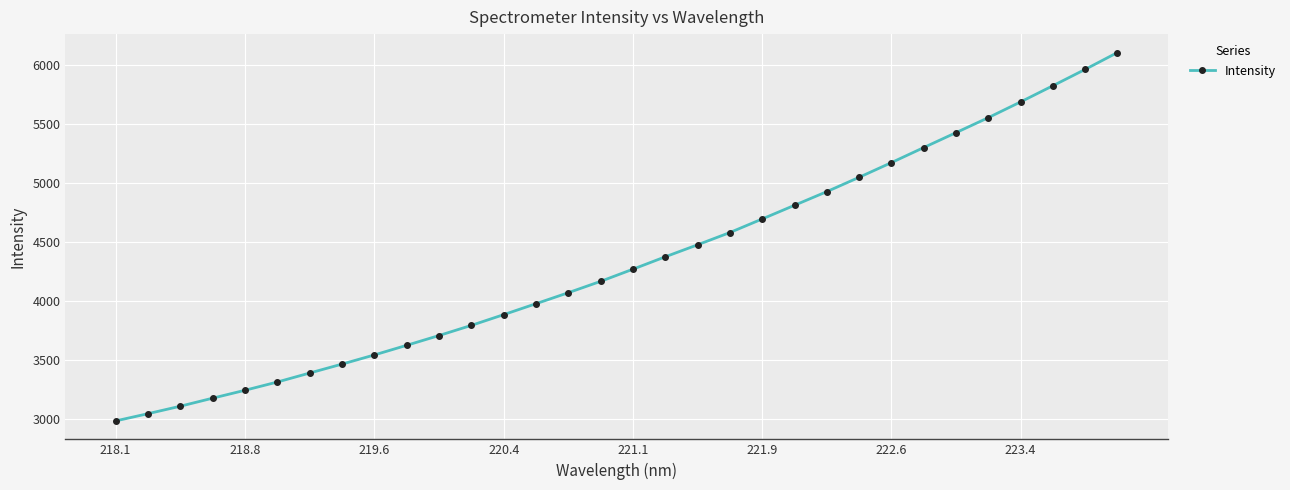

What is the greatest value displayed?

6109.0